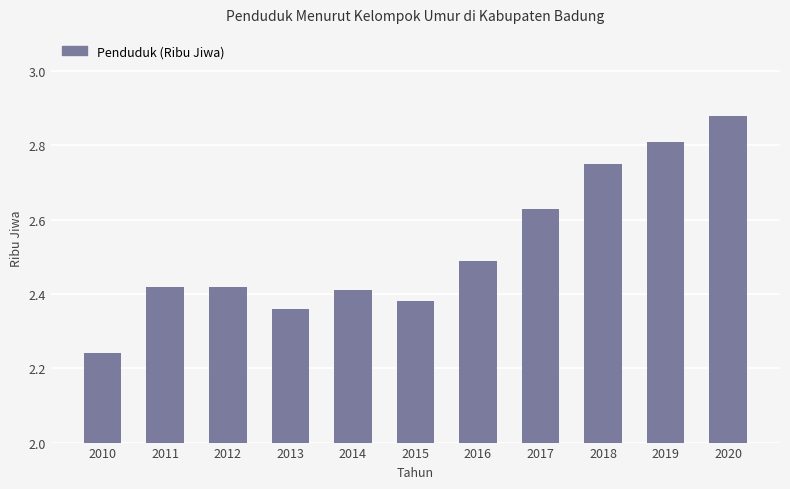

What is the sum of all values?

27.8